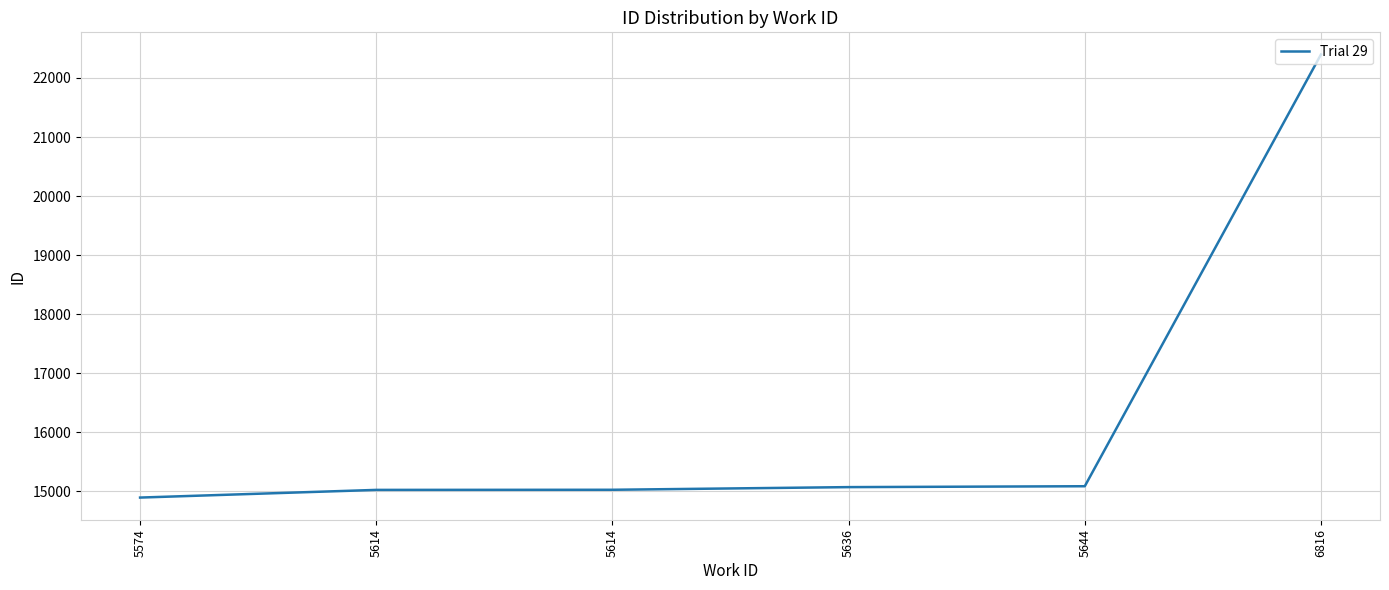

Rank the categories by value from lowest to highest.

5574, 5614, 5614, 5636, 5644, 6816